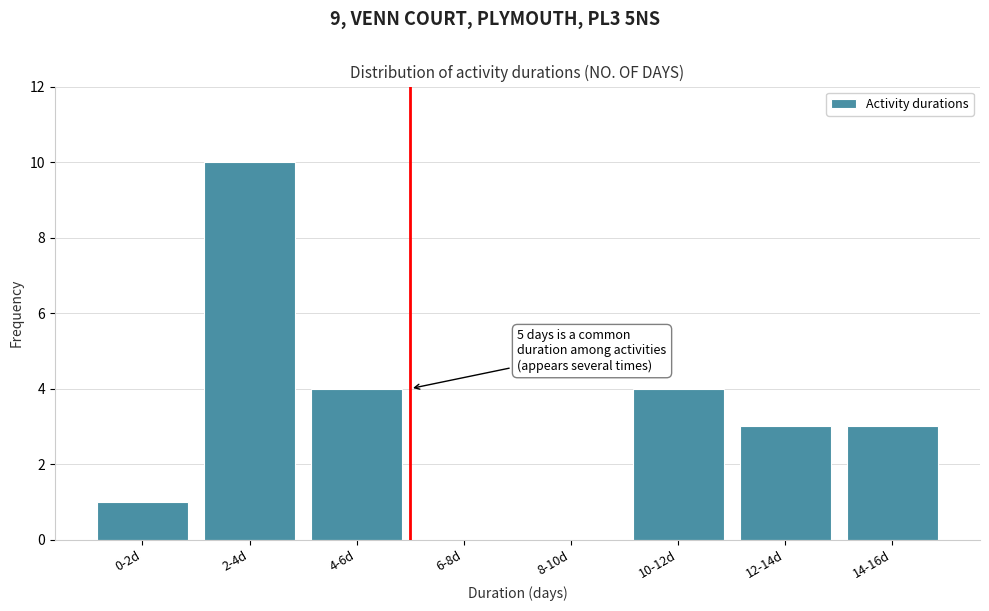

Reading right to left, transcribe all the data shown in this chart.

14-16d=3	12-14d=3	10-12d=4	8-10d=0	6-8d=0	4-6d=4	2-4d=10	0-2d=1